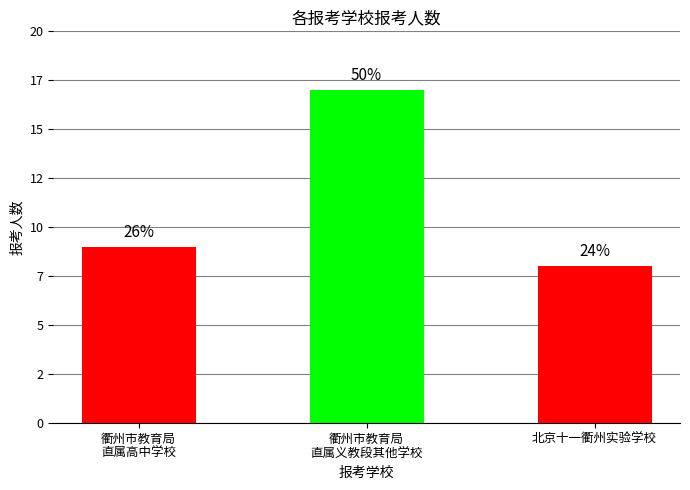

Does the chart contain any negative values?

No